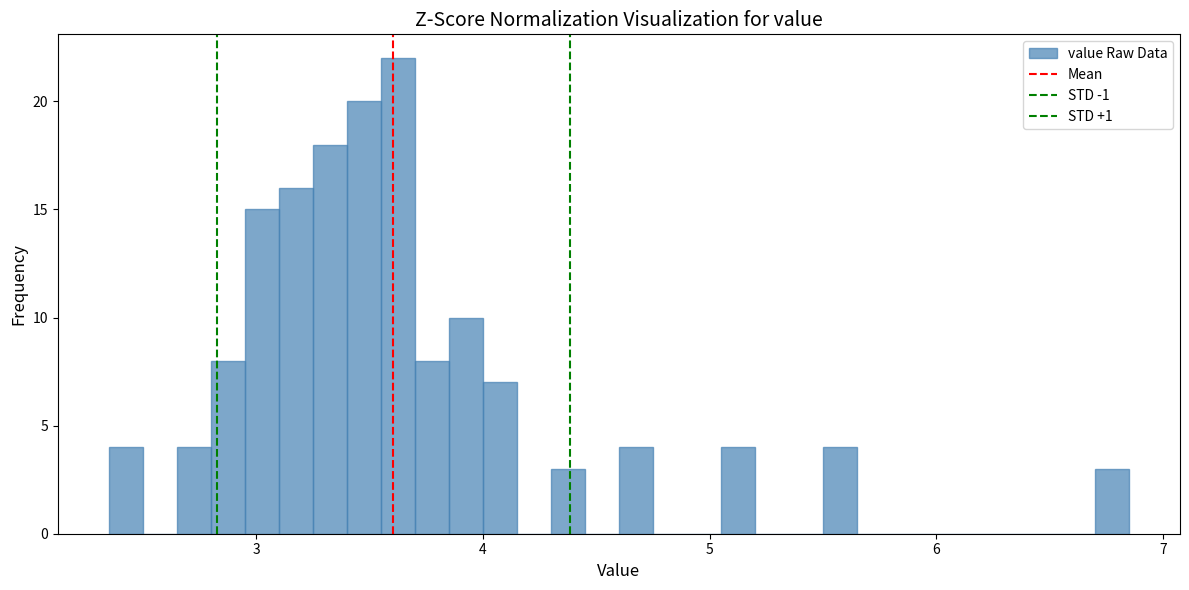

Read against the x-axis, roughly where is the centre of the tallest bar?

3.6